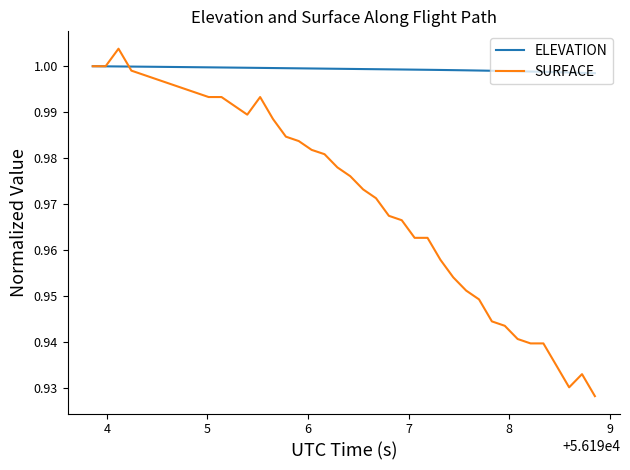

List the series in order of their peak value, highest first.

SURFACE, ELEVATION